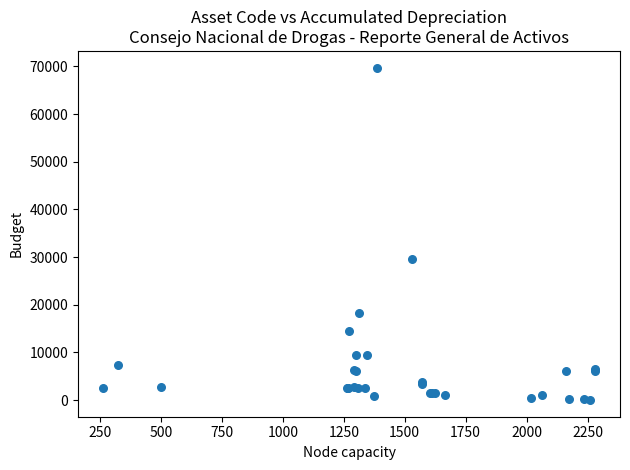

What Y value in the scatter plot is closest to 34885?

29535.5